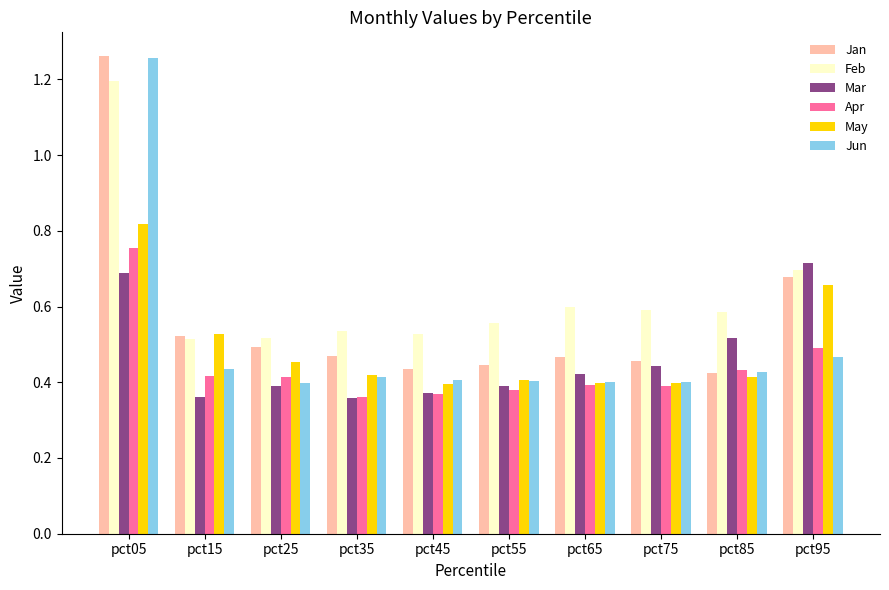

Which category has the highest value in the Jan series?

pct05